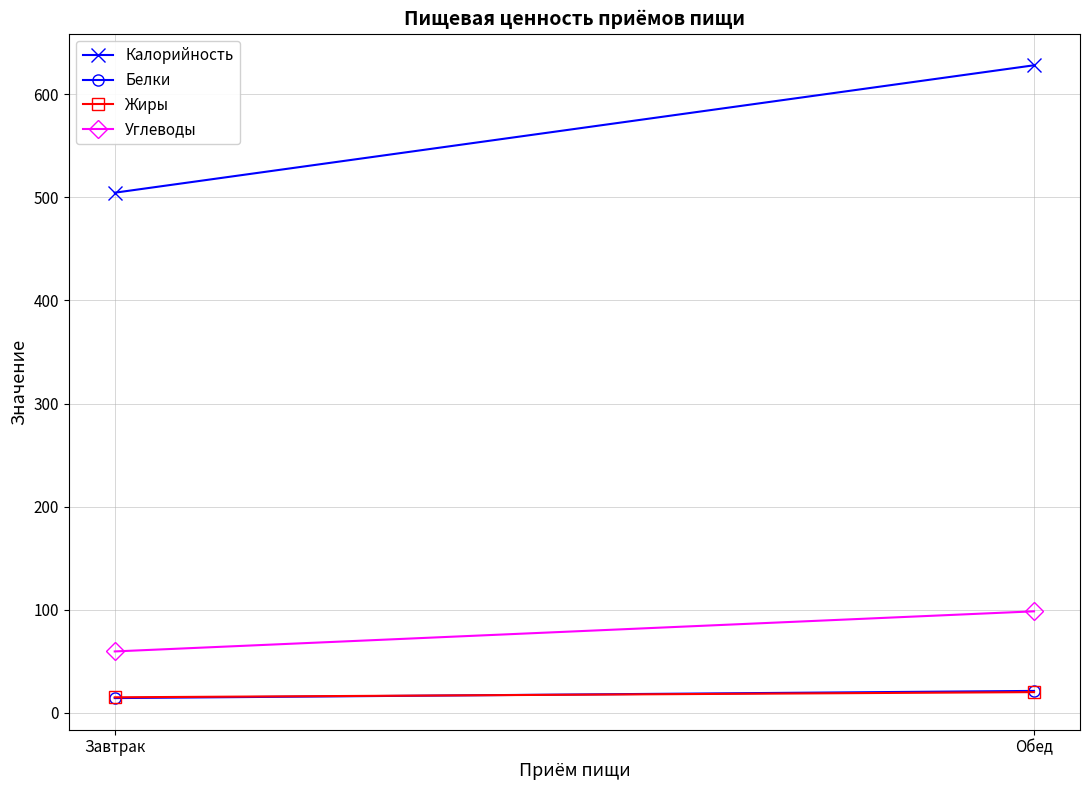

True or false: Белки has a value of 14.2 at Завтрак.

True